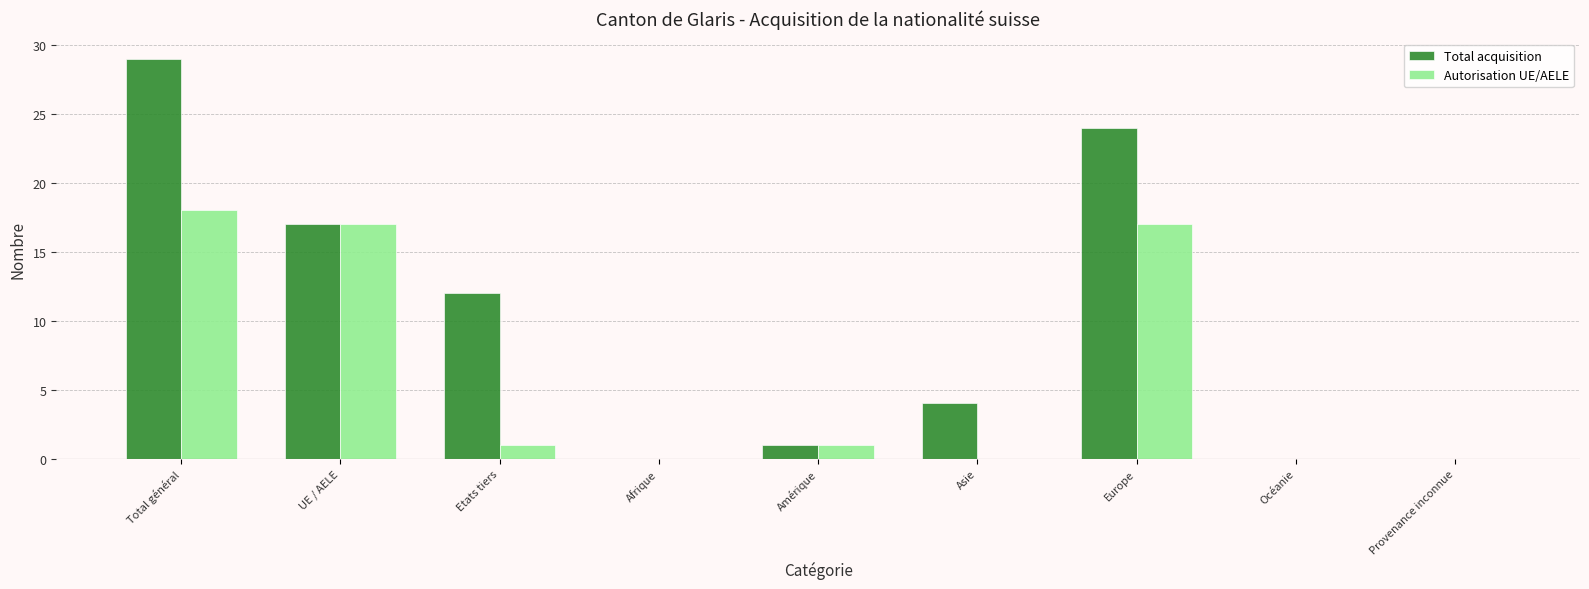

Which category has the highest value in the Autorisation UE/AELE series?

Total général